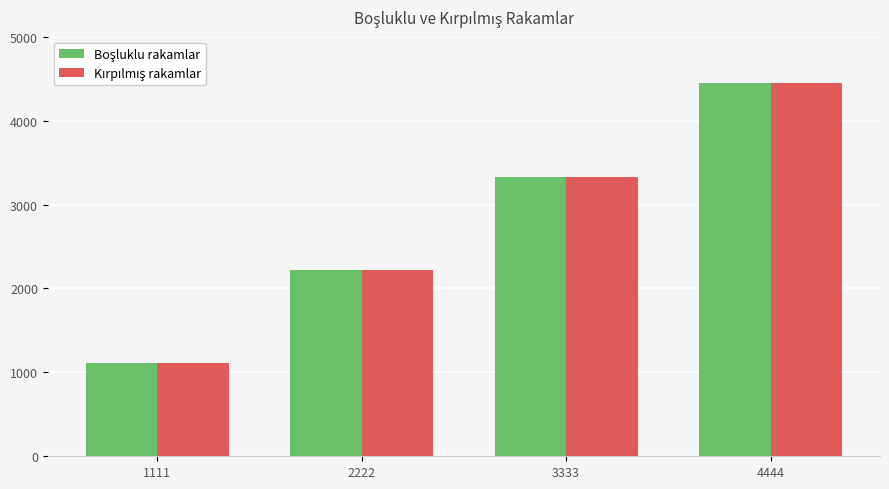

Which label corresponds to the largest value in the chart?

4444